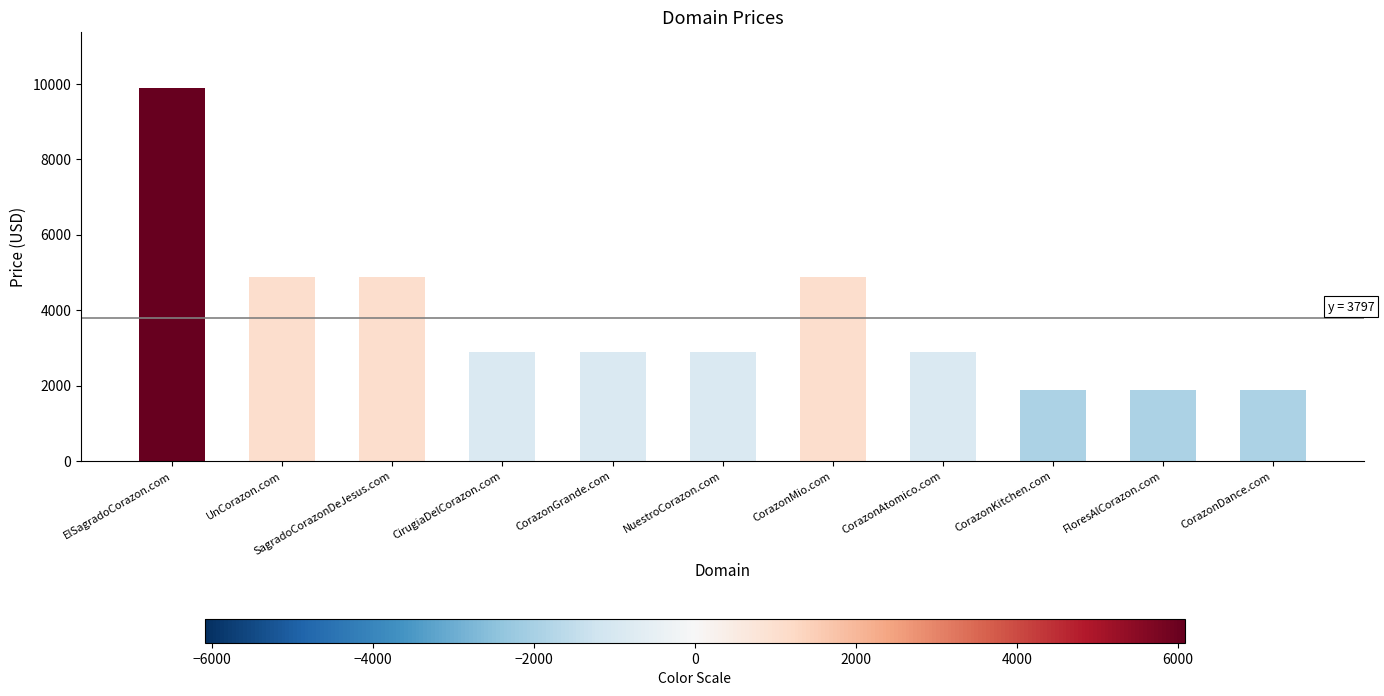

How many distinct data groups are displayed?

1